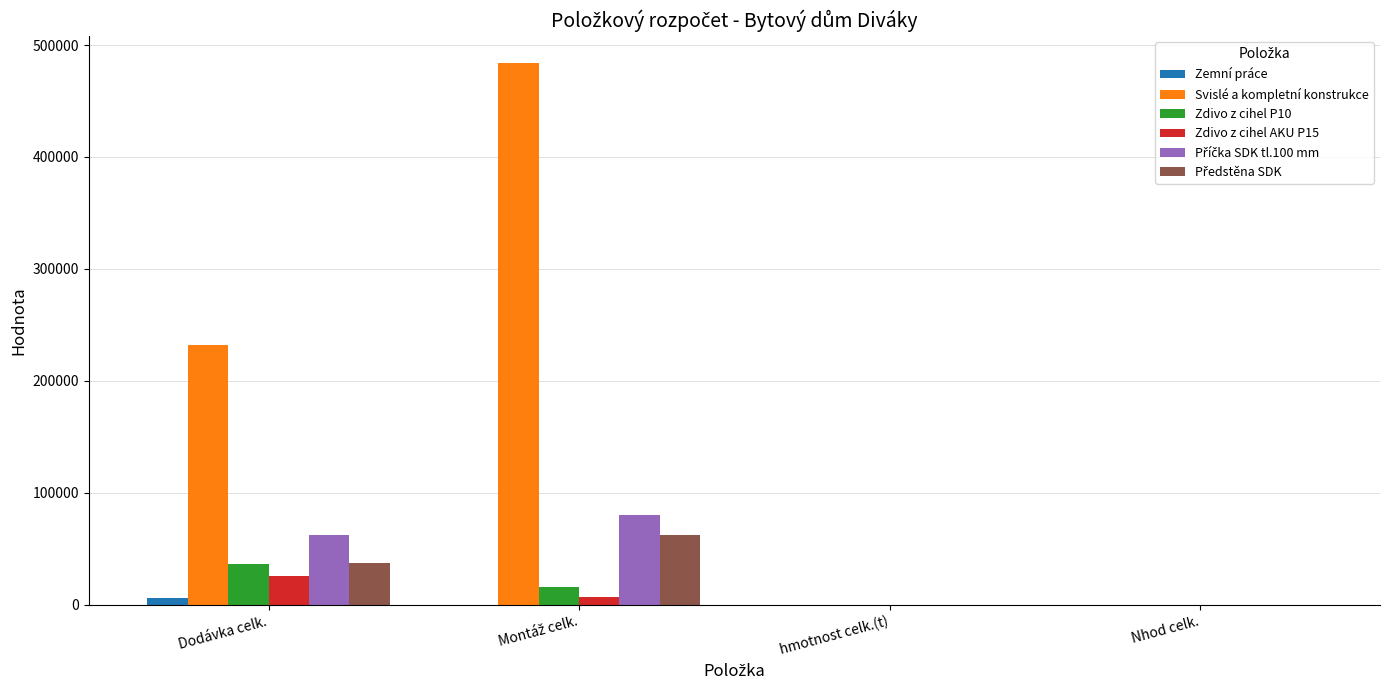

What is the sum of all Zdivo z cihel P10 values?

52083.8